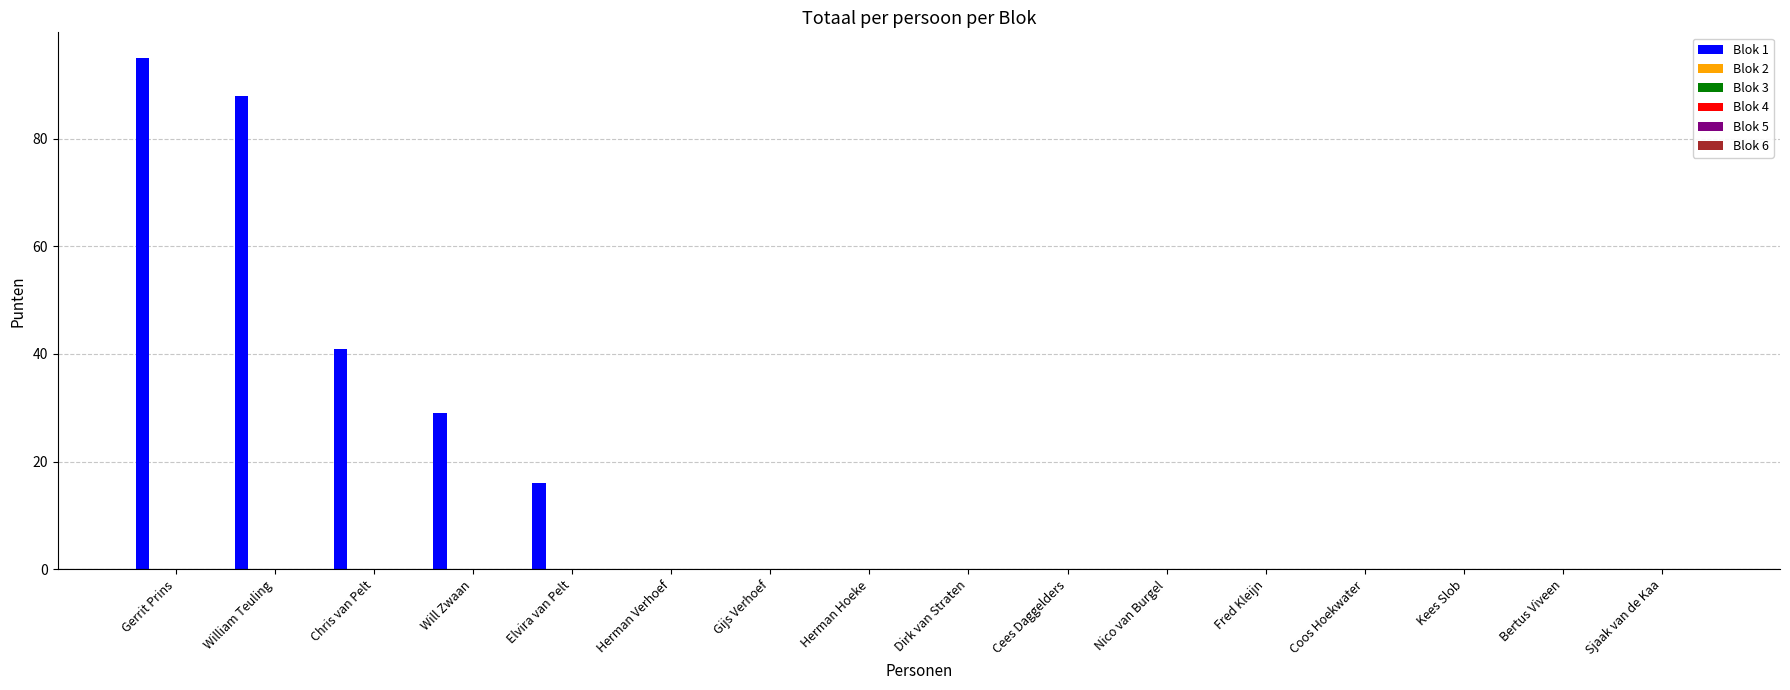

What is the maximum value shown in the chart?

95